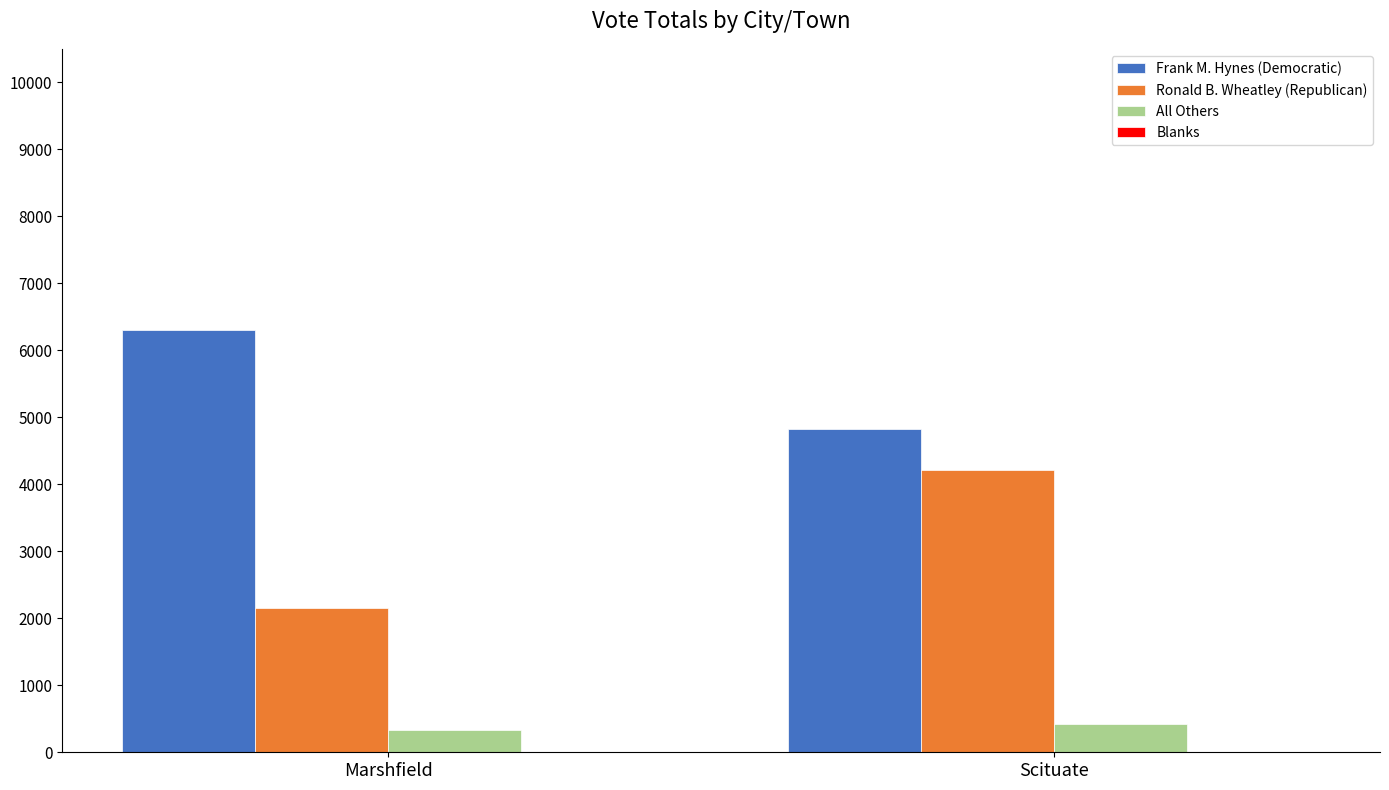

At which label is Ronald B. Wheatley (Republican) closest to 3181?

Marshfield